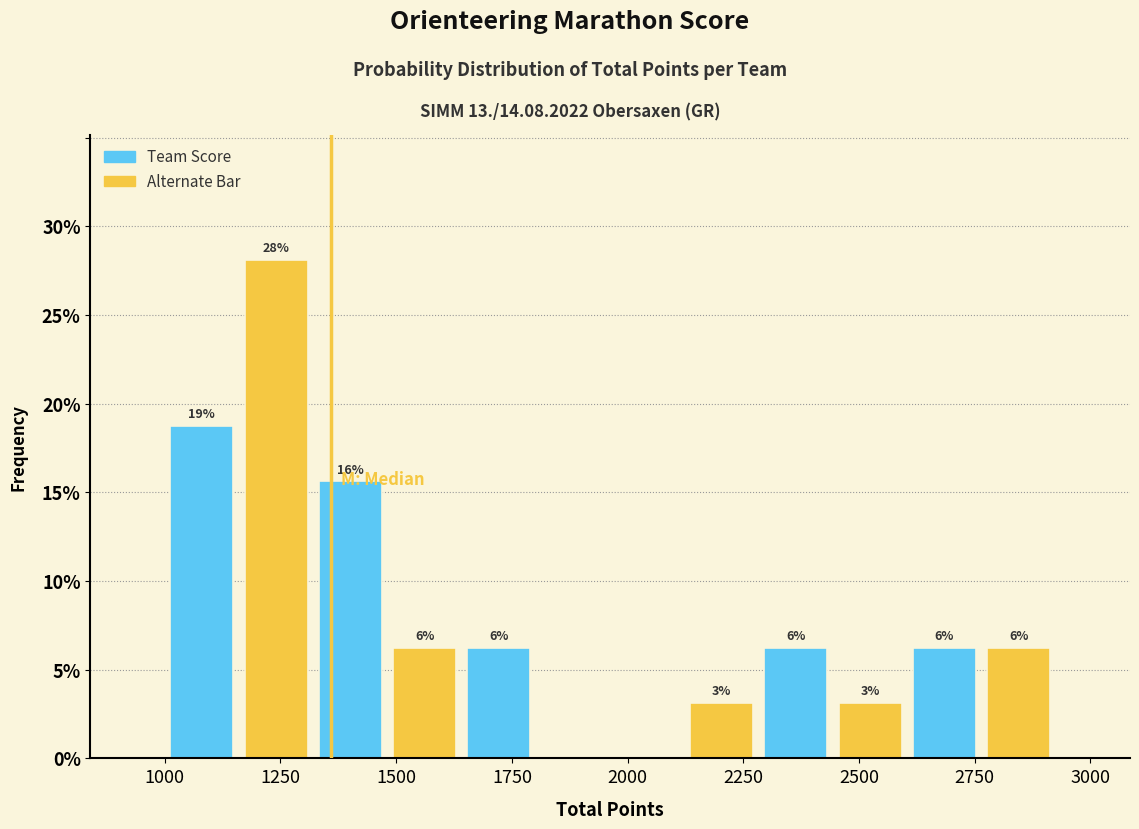

Around what value on the x-axis is the tallest bar? Give the approximate position of its centre, as read against the axis.

1250